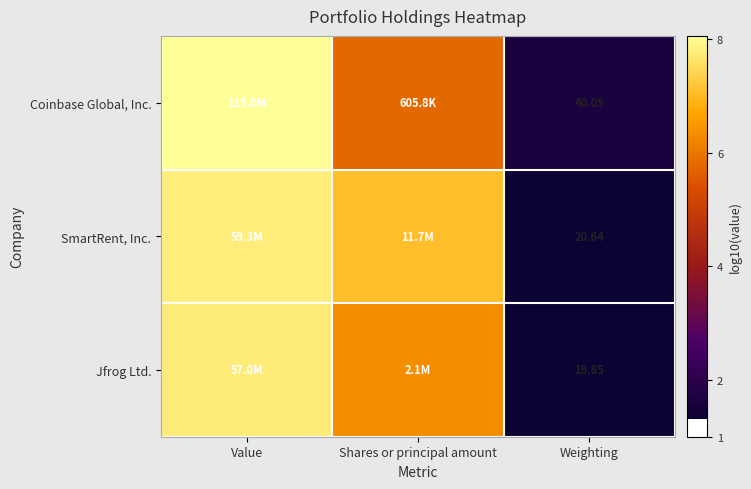

Is the value of Coinbase Global, Inc. at Weighting greater than the value of Jfrog Ltd. at Weighting?

Yes